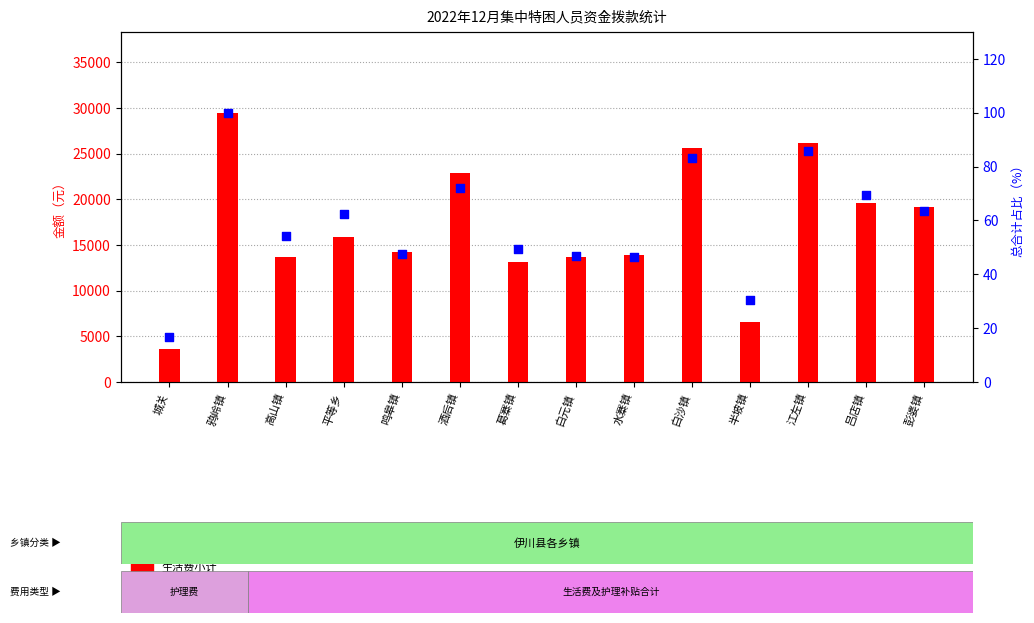

Which series contains the highest Y value?

生活费小计